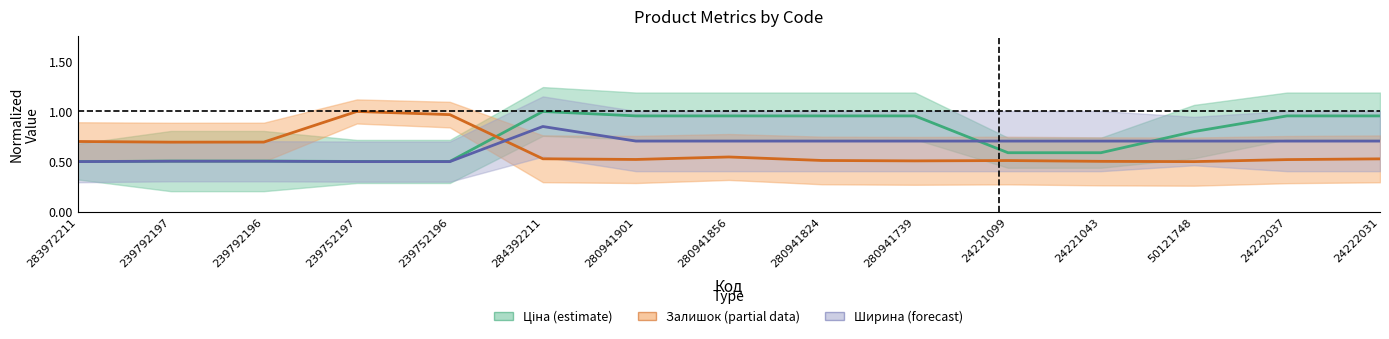

What is the average value of the Залишок (partial) series?

0.6